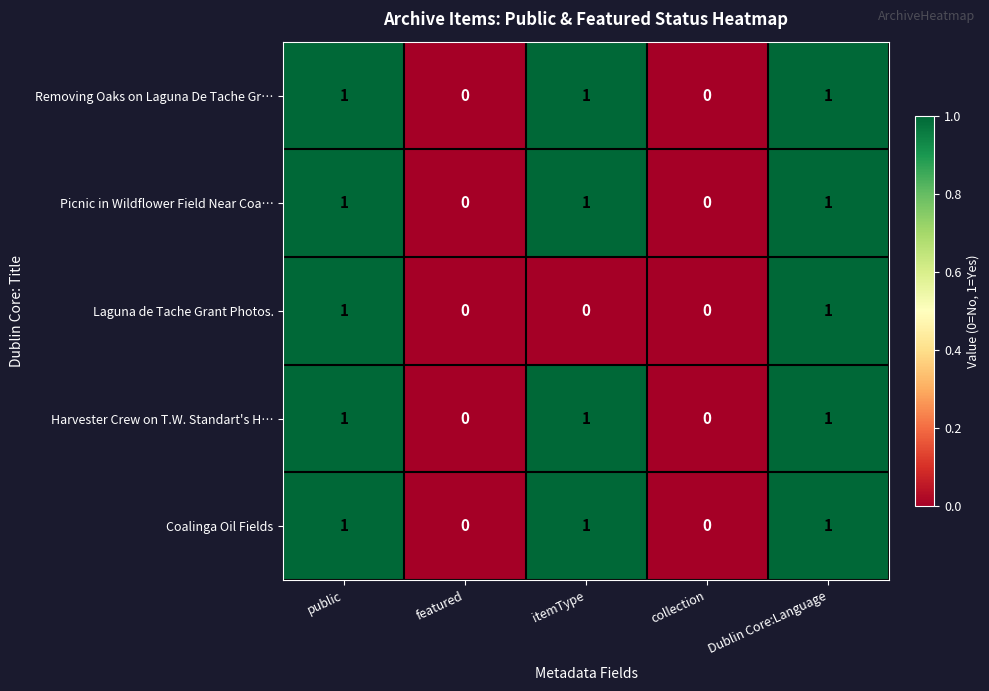

Is it true that Laguna de Tache Grant Photos. equals 0 at public?

False